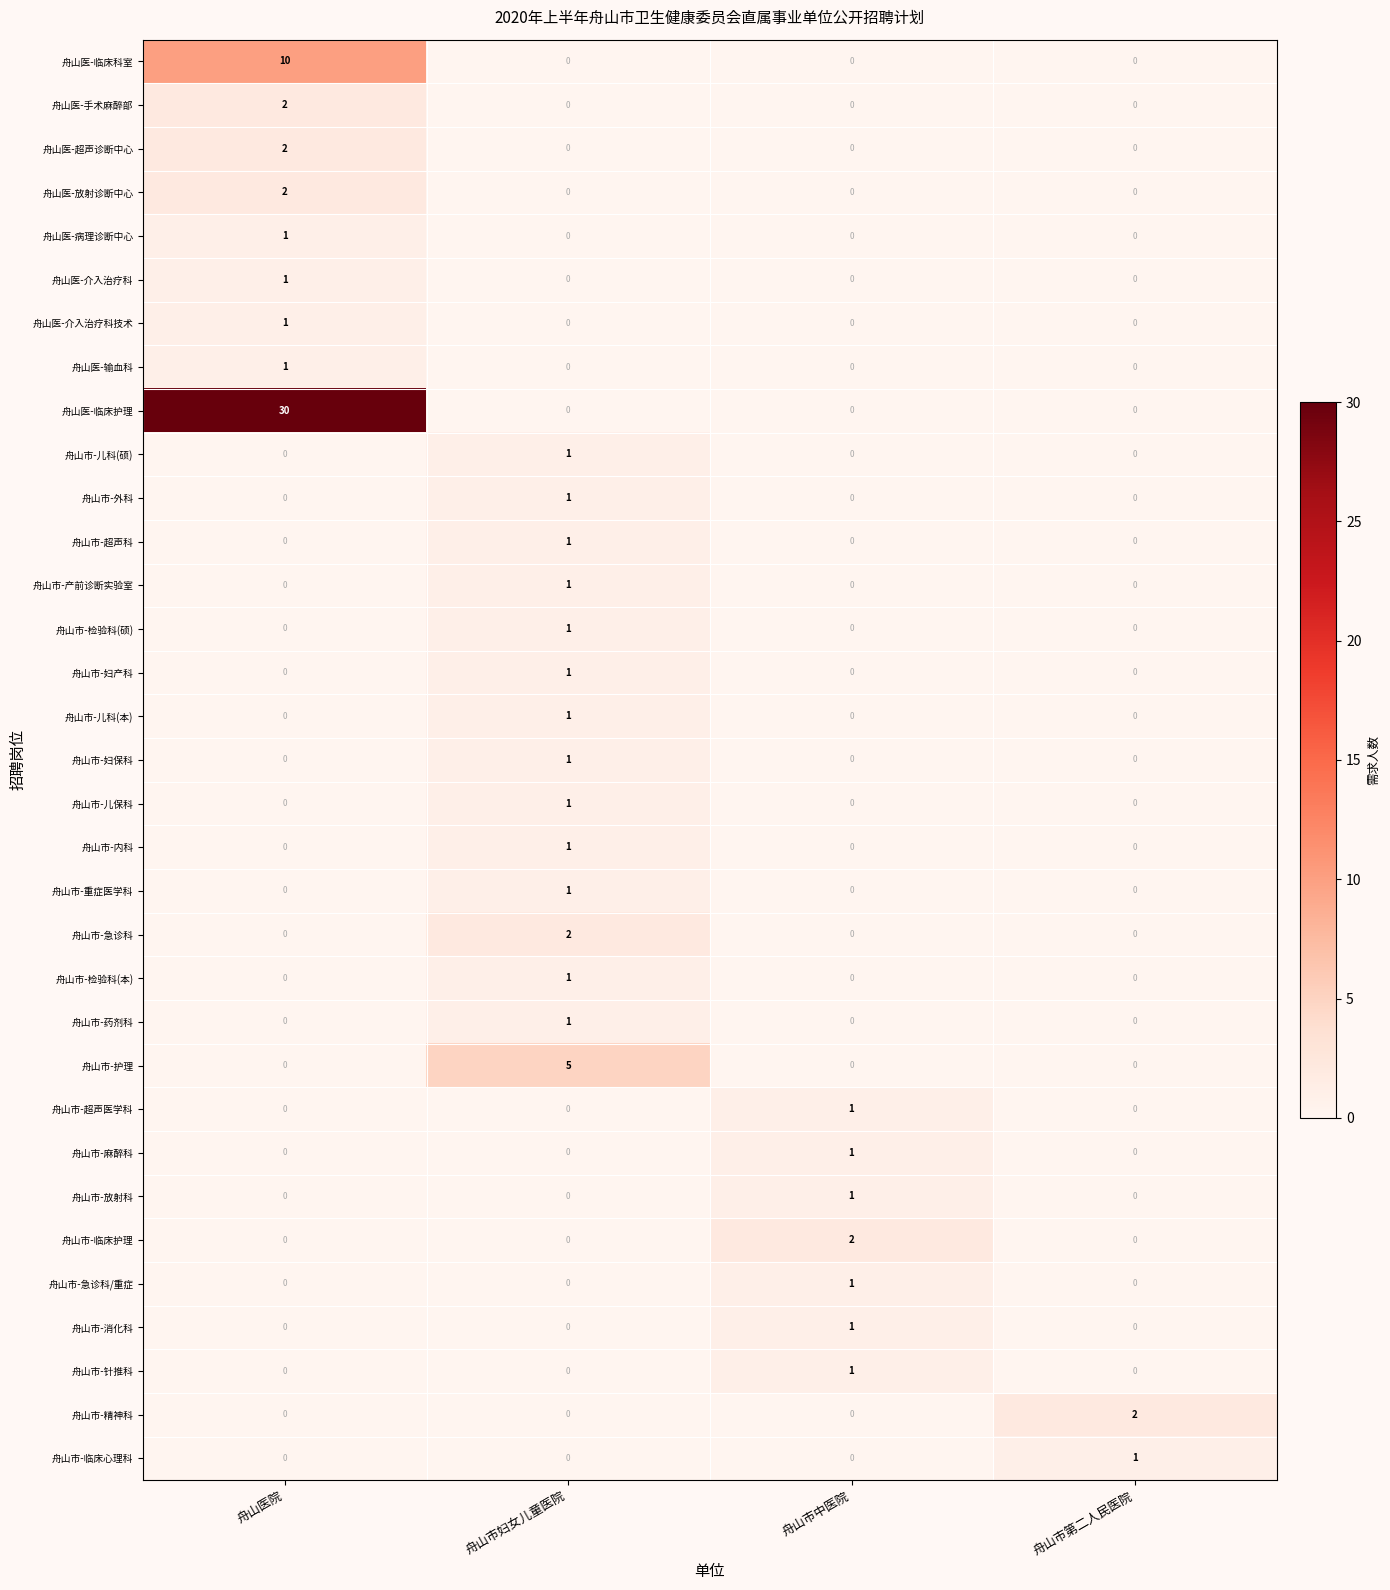

Which series has the largest range (max minus min)?

舟山医-临床护理